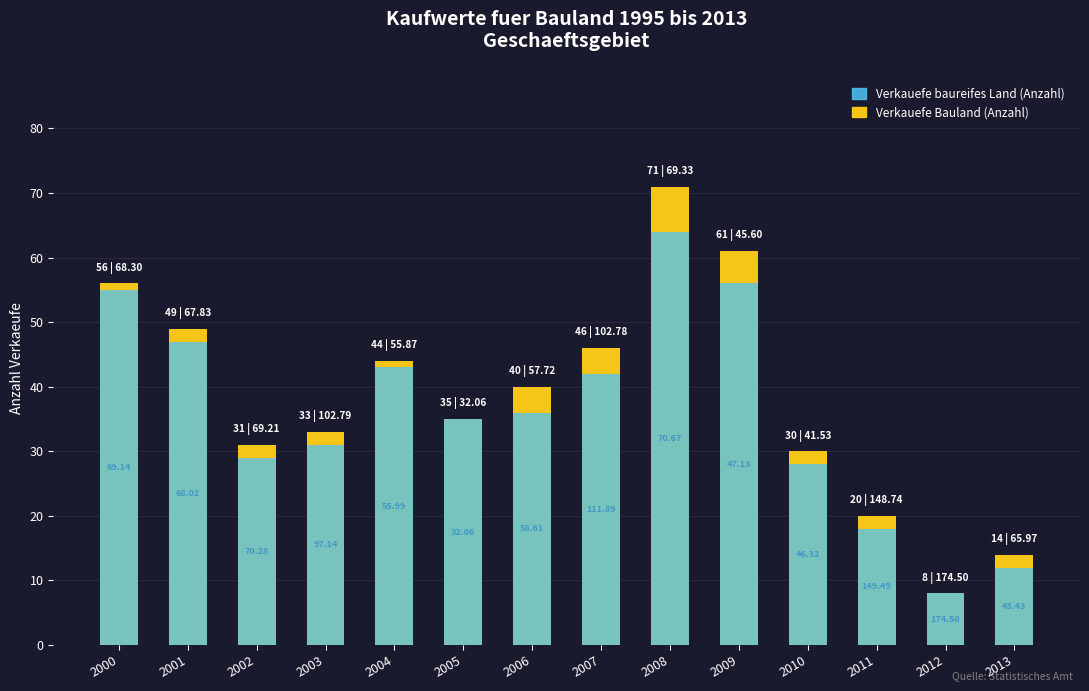

What is the difference between the Verkauefe Bauland (Anzahl) values at 2002 and 2013?

17